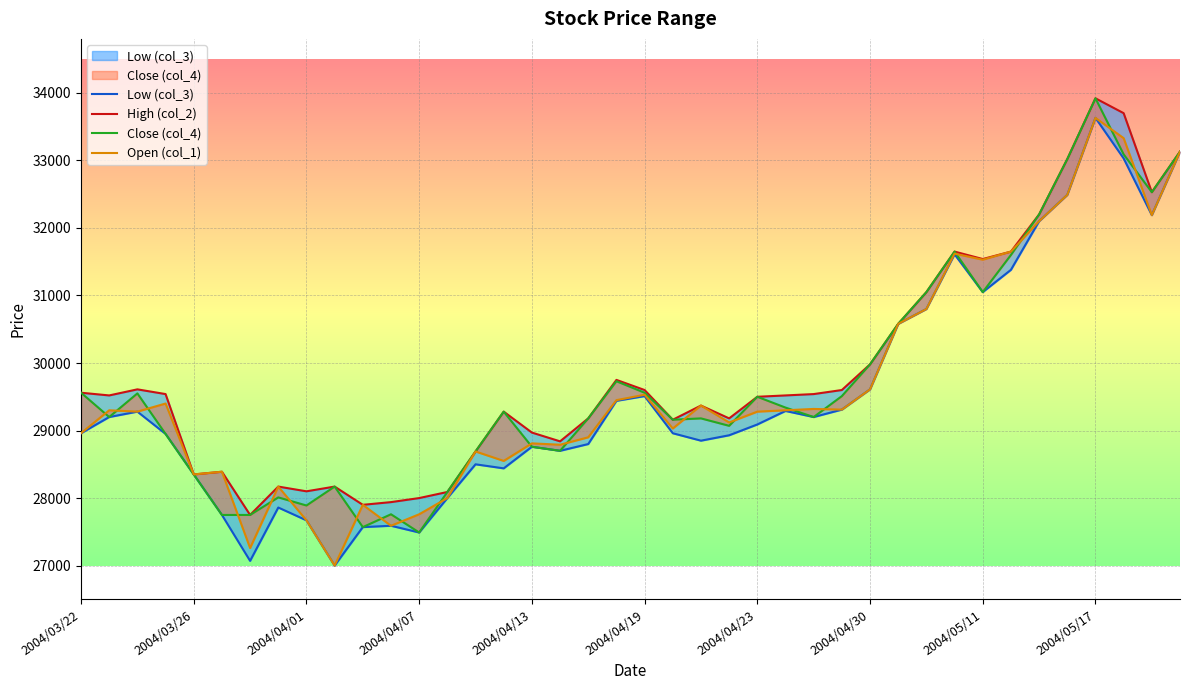

True or false: Open (col_1) and Low (col_3) intersect in this chart.

False